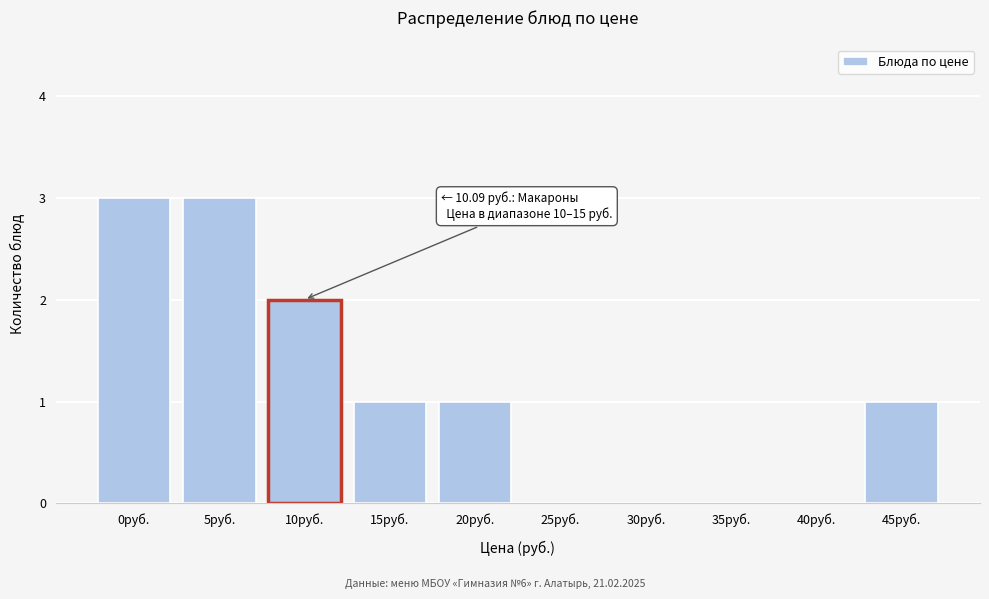

Reading left to right, transcribe all the data shown in this chart.

0руб.=3	5руб.=3	10руб.=2	15руб.=1	20руб.=1	25руб.=0	30руб.=0	35руб.=0	40руб.=0	45руб.=1